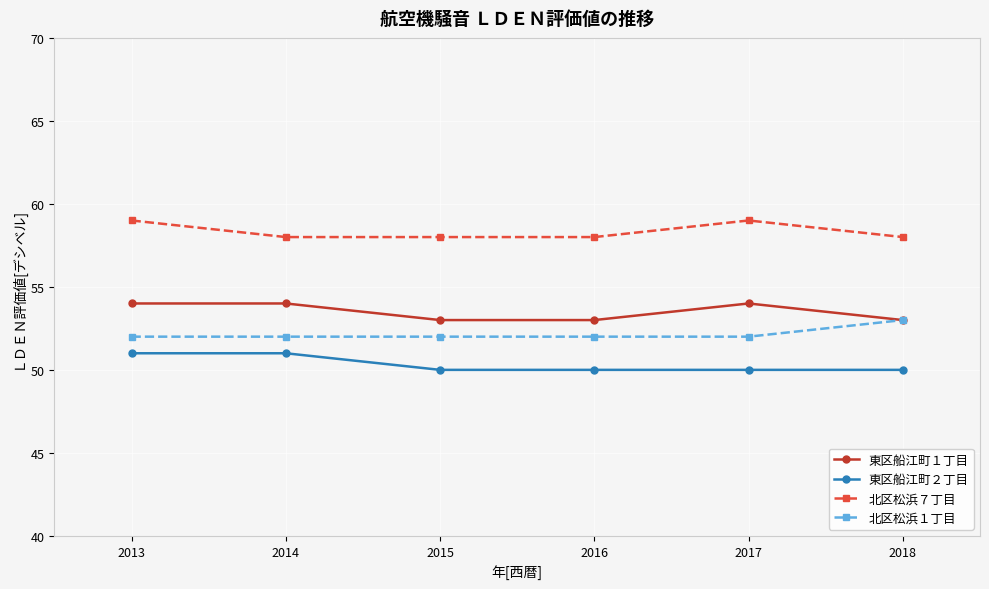

What is the smallest value displayed?

50